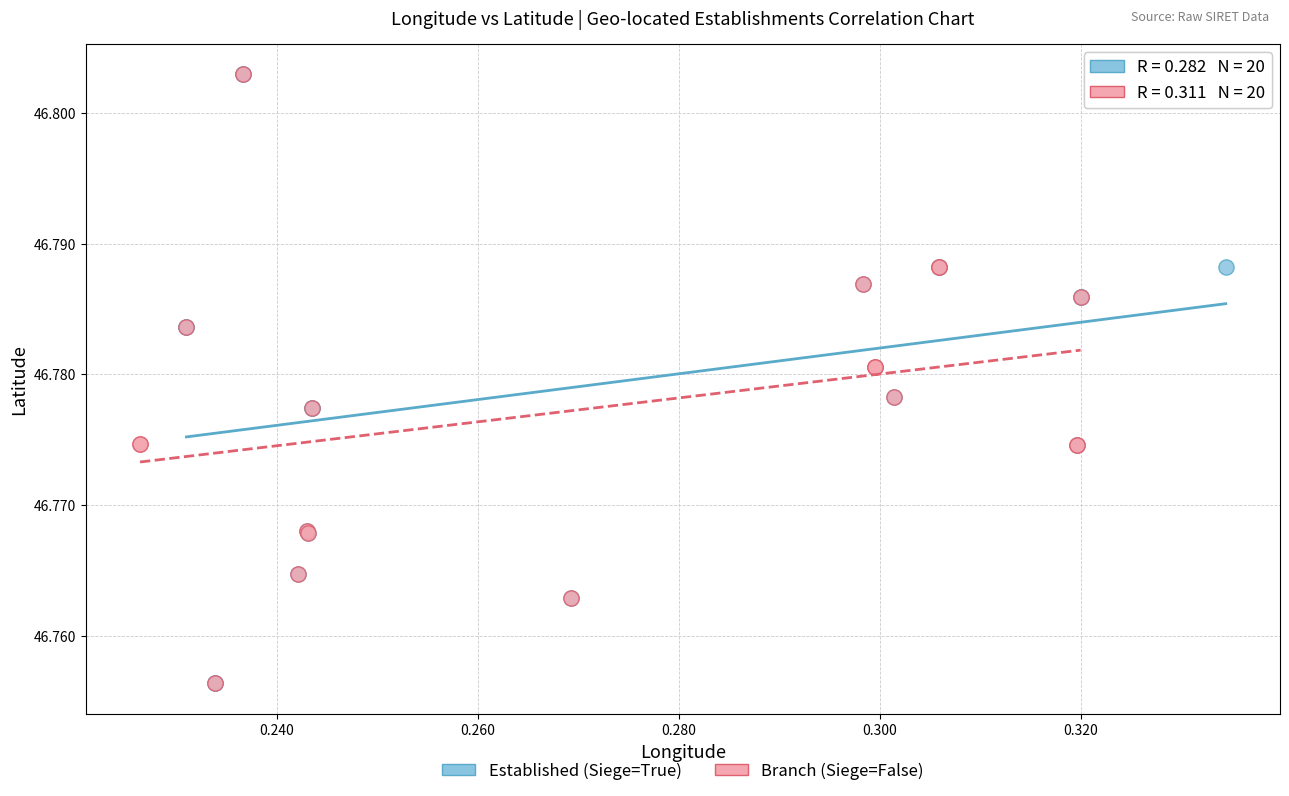

What are all the series names shown in the legend?

Established (Siege=True), Branch (Siege=False)